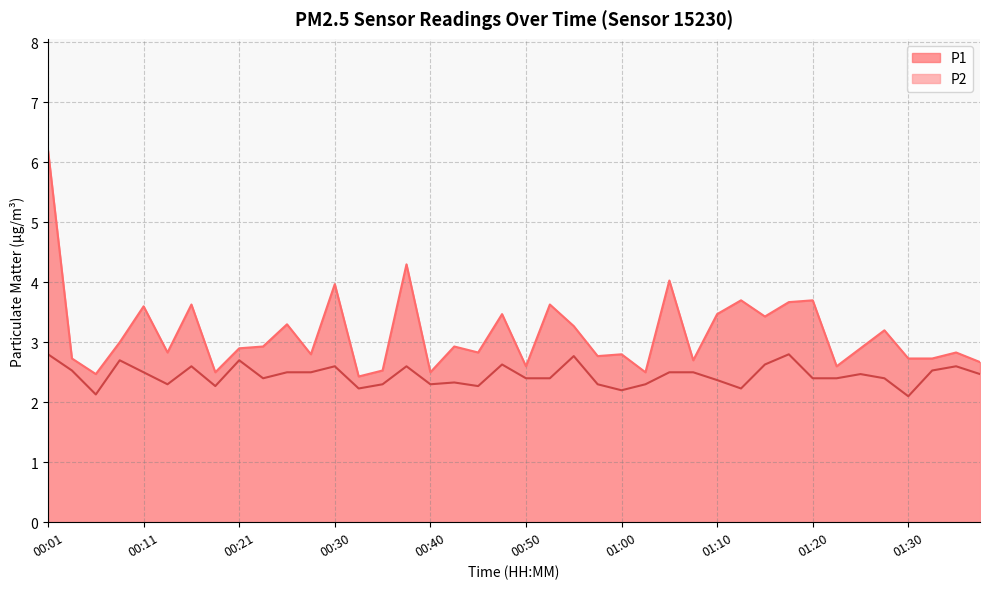

At which category is the sum across all series the highest?

00:01